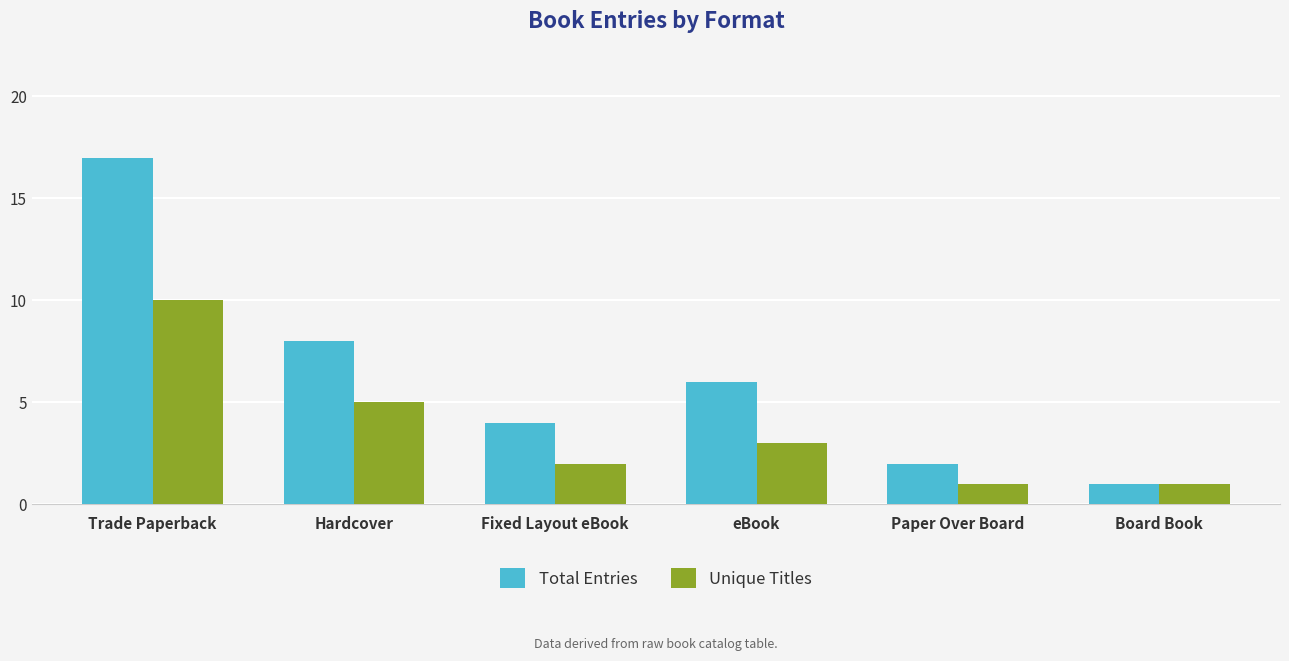

Rank the series by their maximum value, from lowest to highest.

Unique Titles, Total Entries